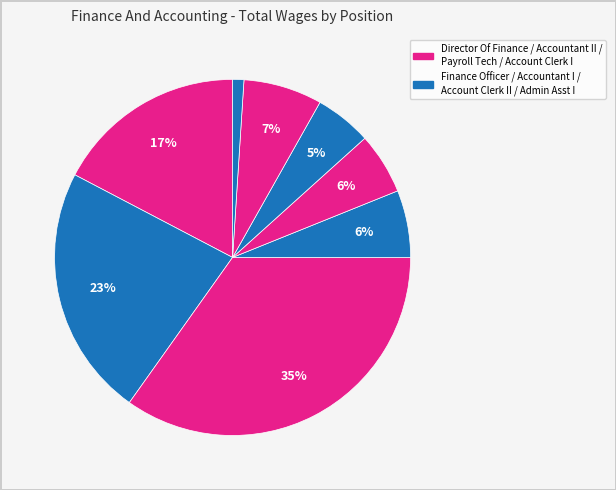

How many slices are in this pie chart?

8